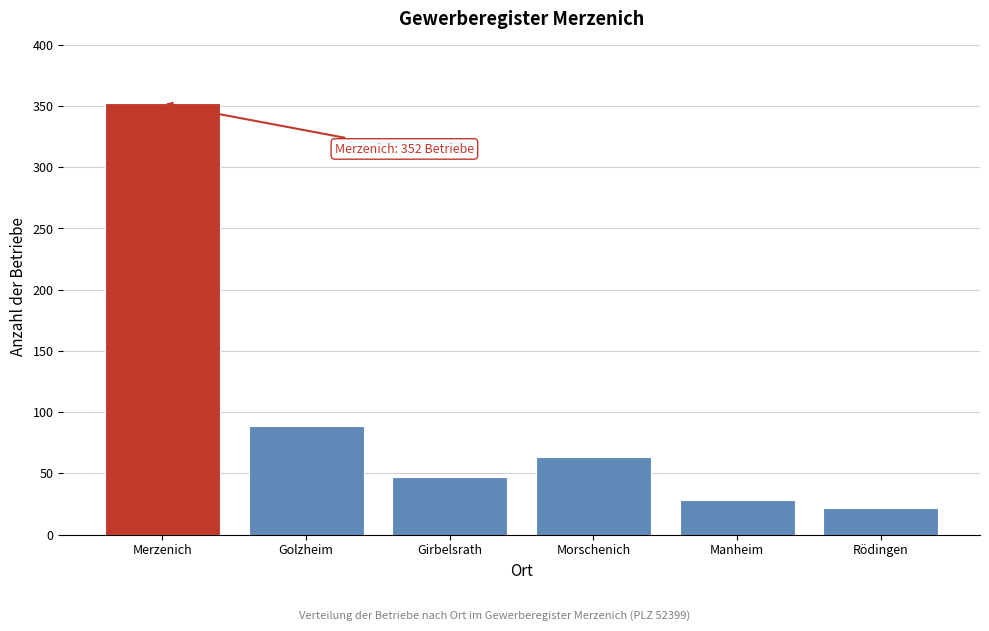

Reading left to right, what are all the values shown in this chart?

Merzenich=352	Golzheim=89	Girbelsrath=47	Morschenich=63	Manheim=28	Rödingen=22